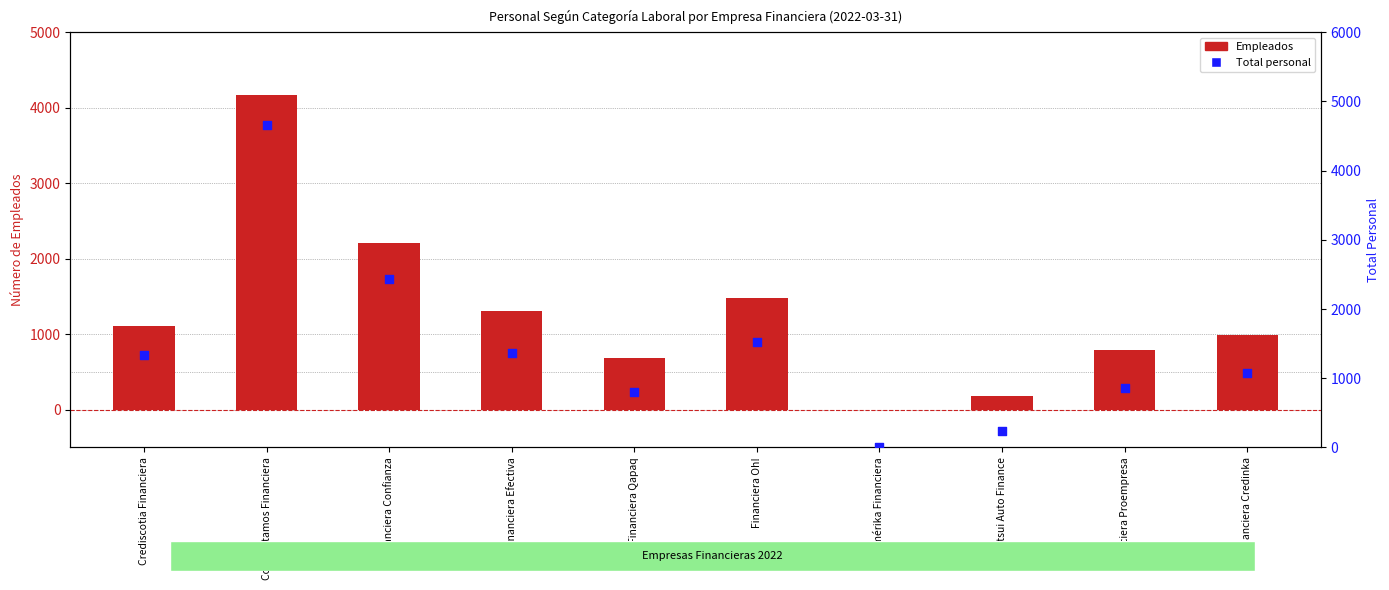

At how many categories does at least one series exceed 3390?

1